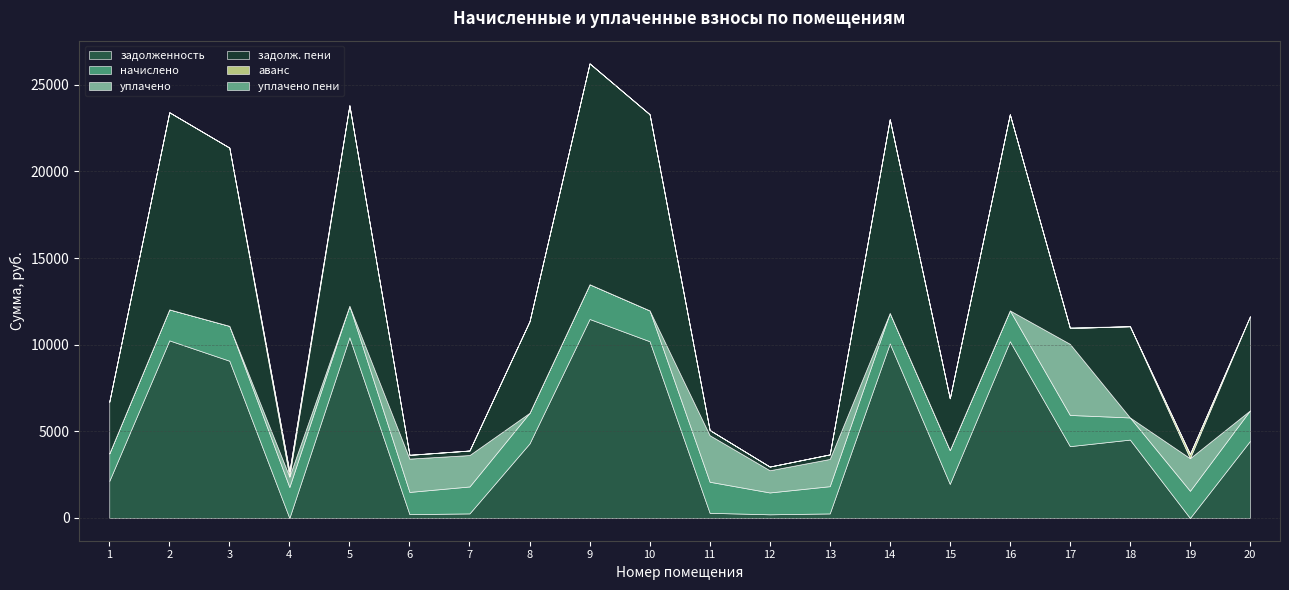

What is the sum of all начислено values?

33901.7